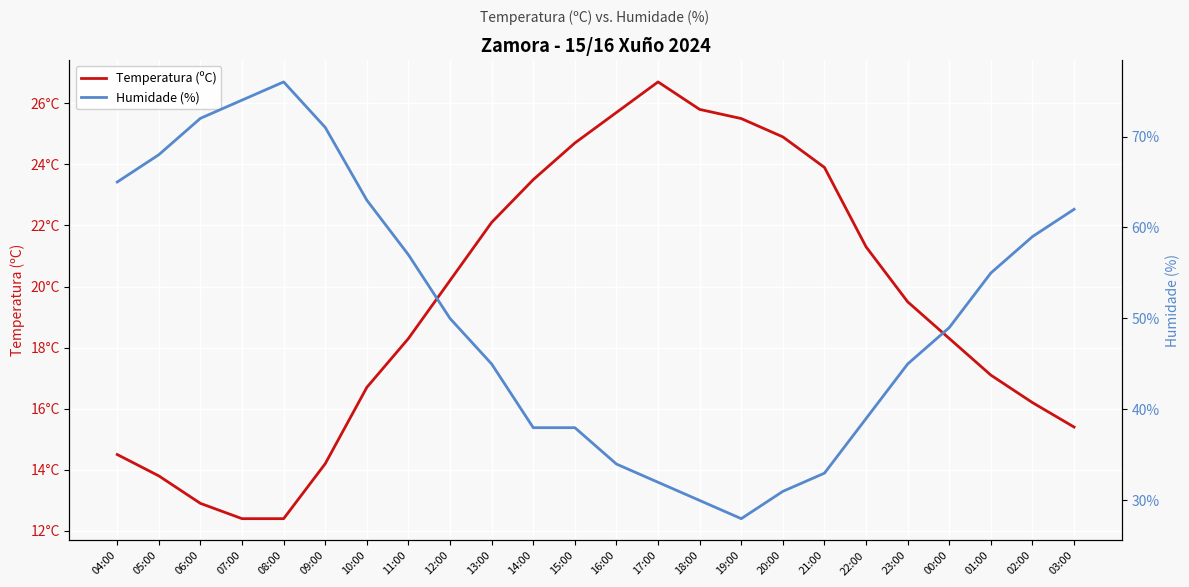

Rank the series at 05:00 from lowest to highest value.

Temperatura (ºC), Humidade (%)